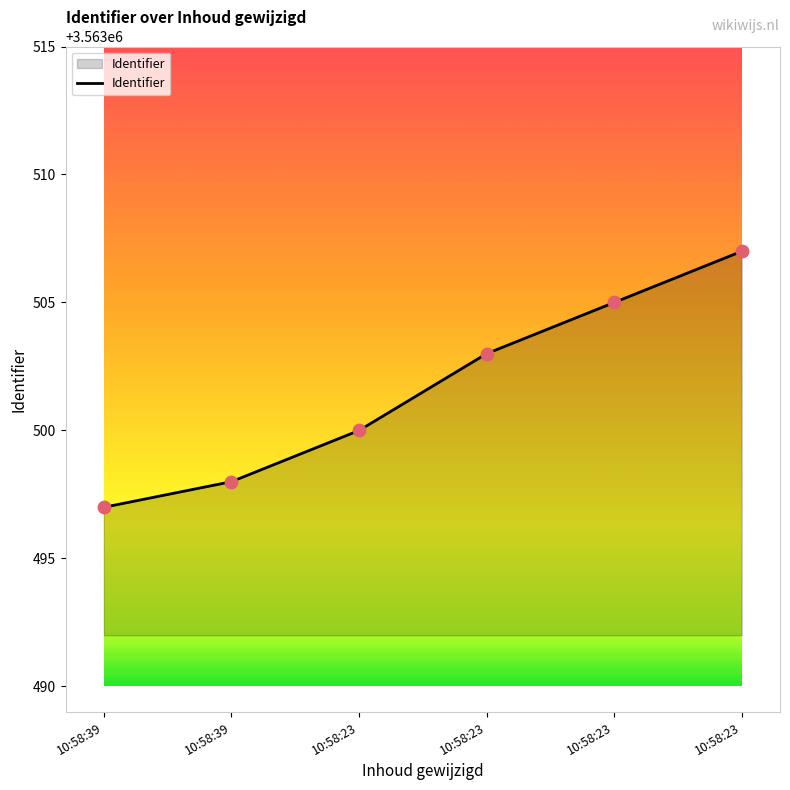

What is the ratio of the value at 10:58:39 to the value at 10:58:23?

1.0